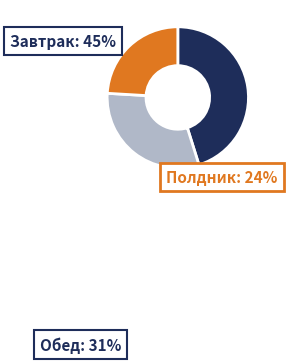

Does any single category account for the majority?

No